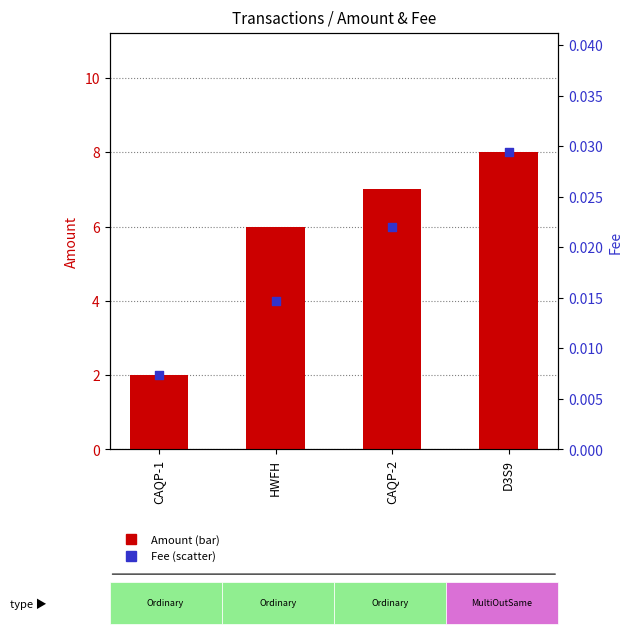

Which series contains the lowest Y value?

Fee